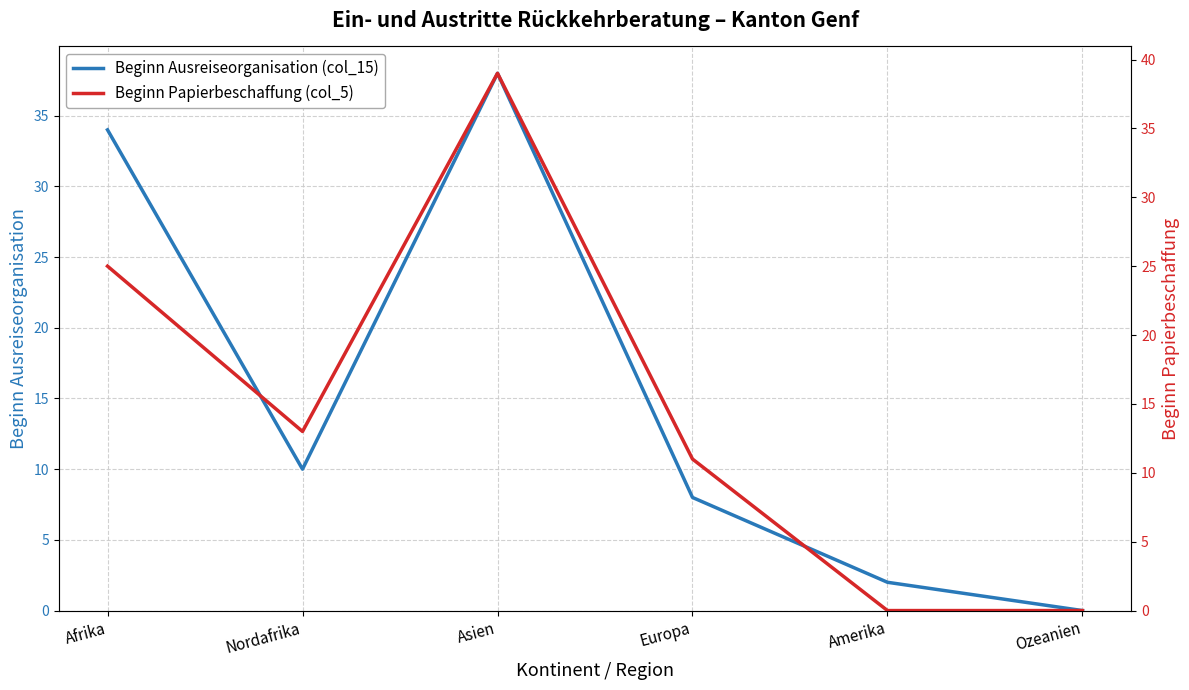

Which series changed the most between Europa and Ozeanien?

Beginn Papierbeschaffung (col_5)